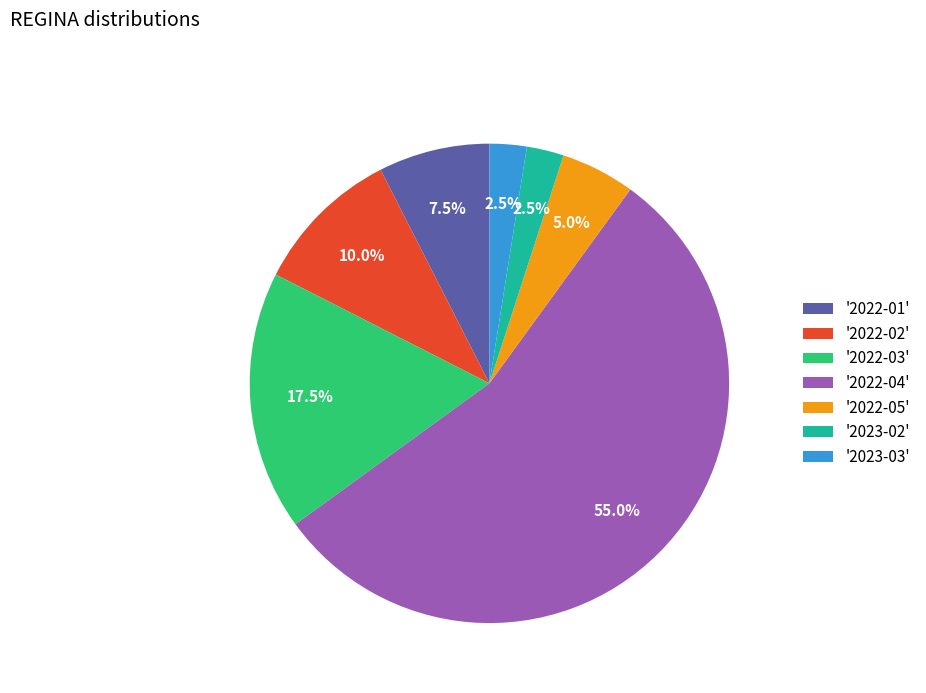

What is the ratio of the value at '2022-04' to the value at '2022-01'?

7.3